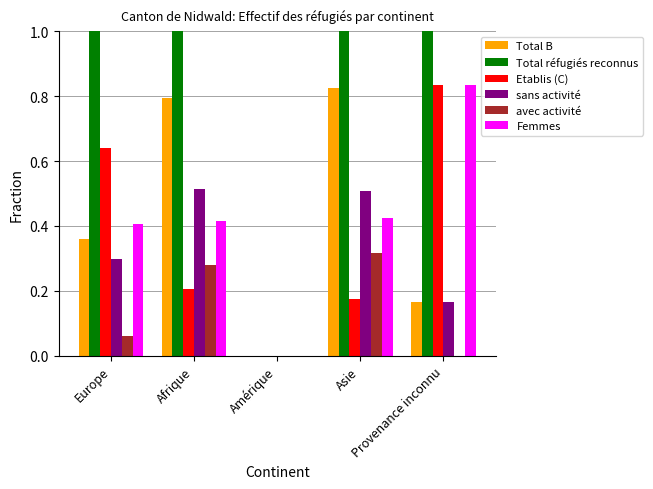

Is it true that Total réfugiés reconnus equals 1.0 at Provenance inconnu?

True